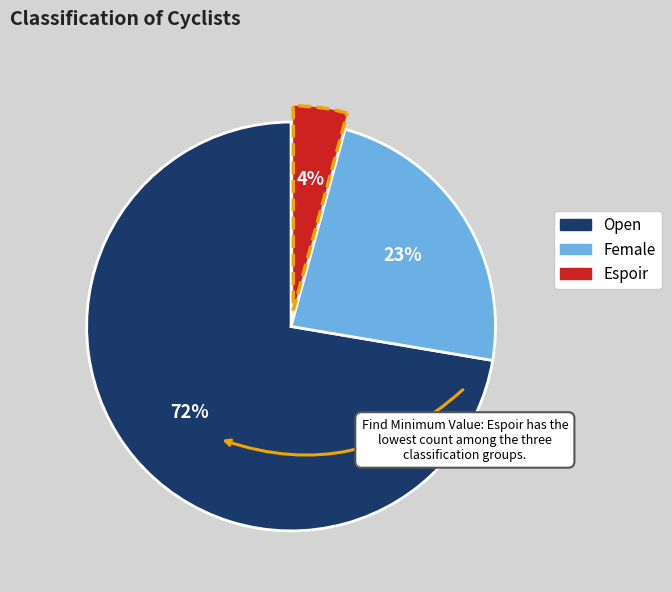

Is there any slice that represents more than half of the pie?

Yes